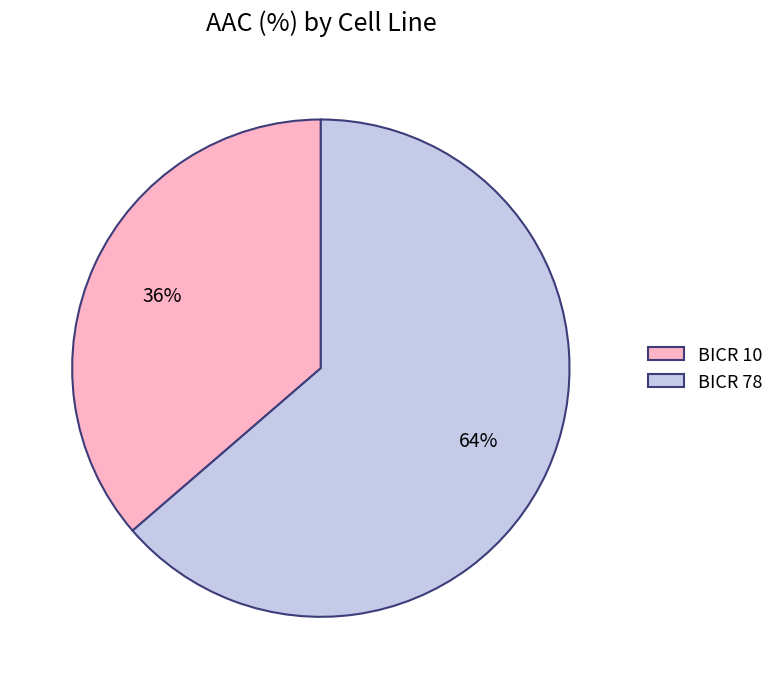

What is the smallest slice in the pie chart?

BICR 10